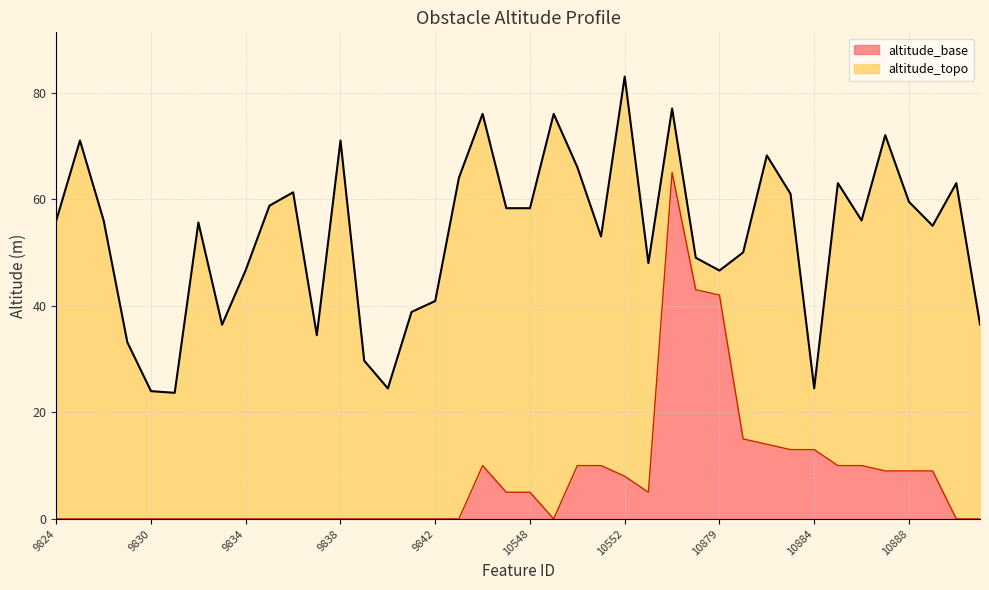

Is it true that altitude_topo equals 65.0 at 10553?

False